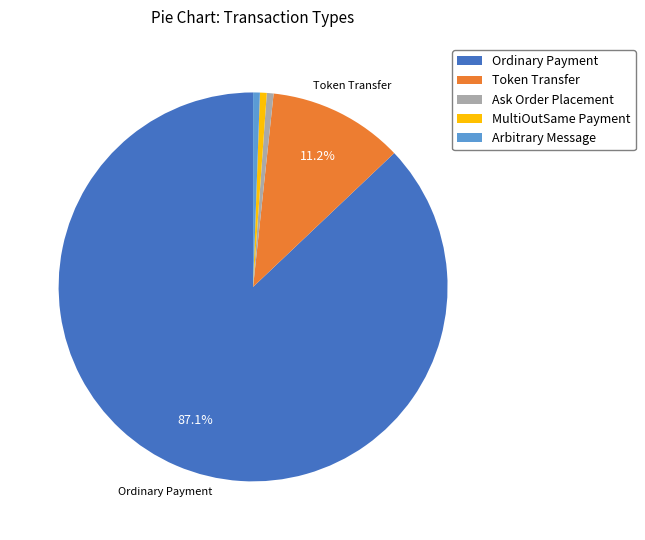

True or false: Ordinary Payment accounts for 87% of the total.

True